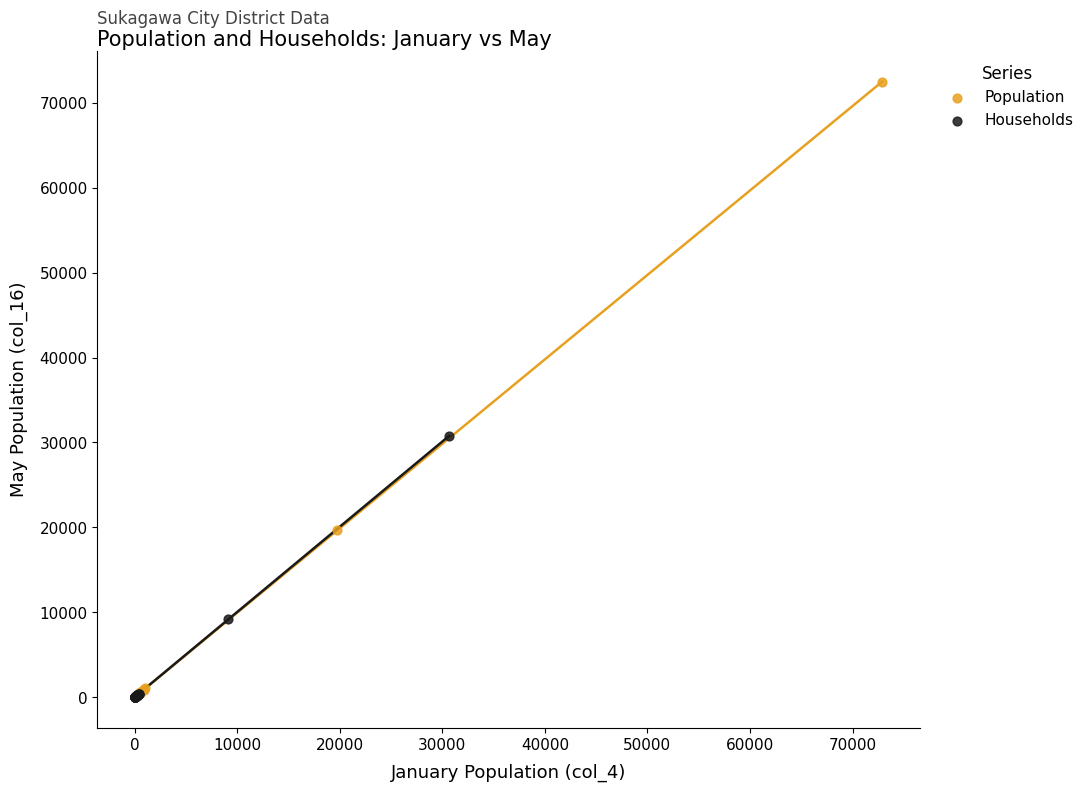

Which series has the widest spread of Y values?

Population